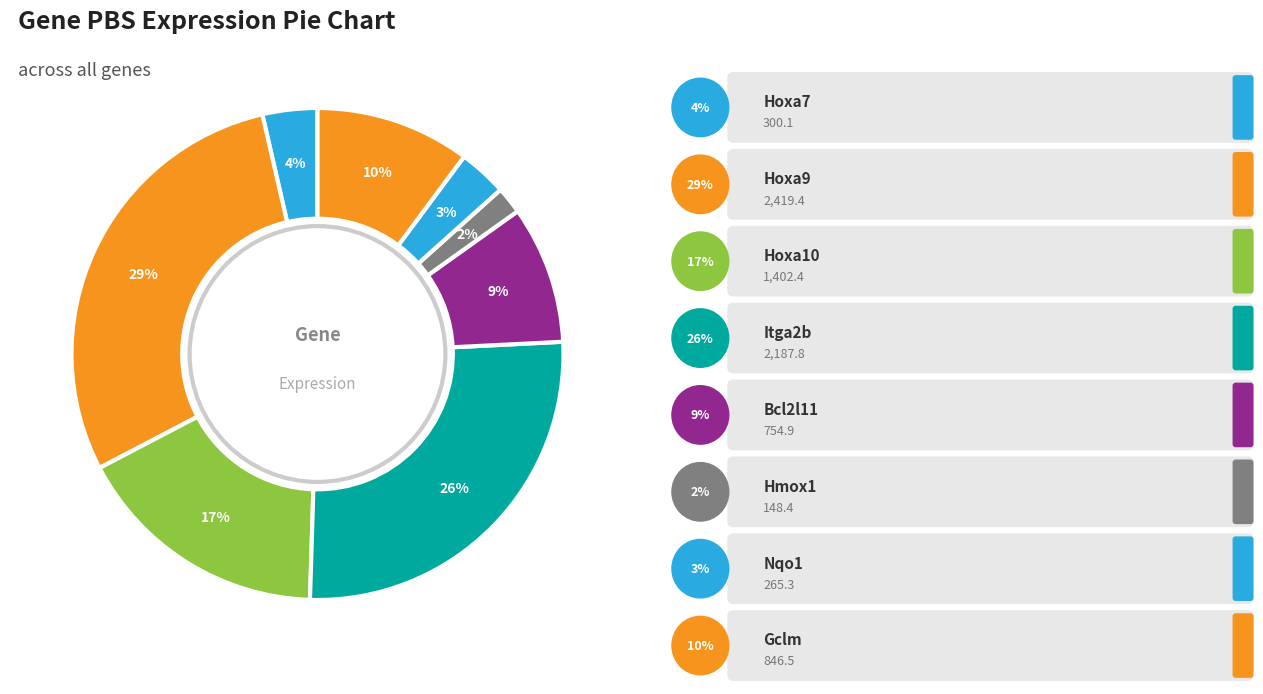

How many segments does this pie chart have?

8